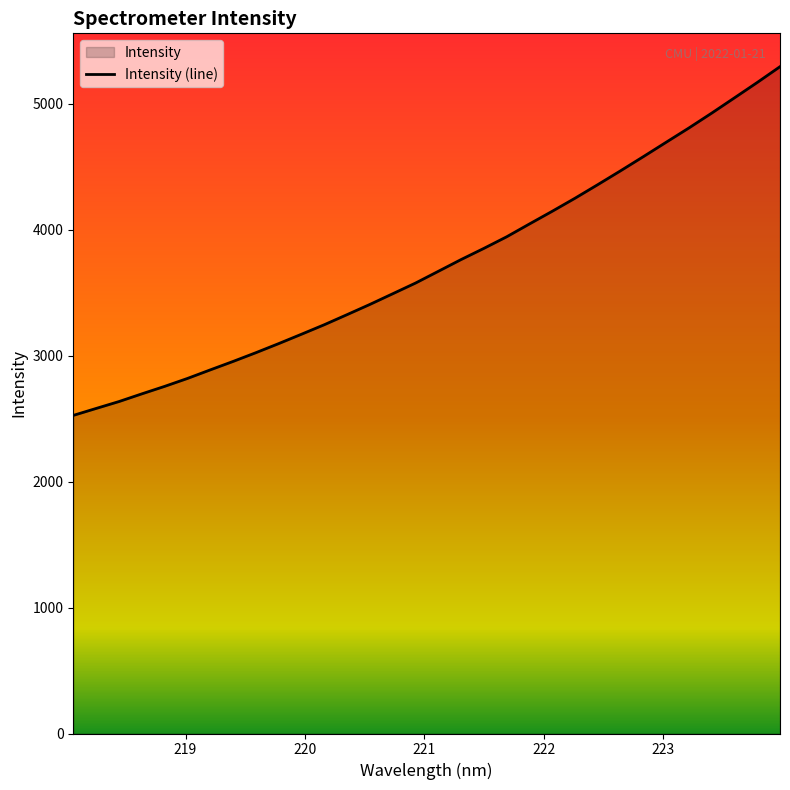

Reading left to right, transcribe all the data shown in this chart.

2525.4	2580.5	2635.2	2696.1	2755.6	2818.5	2886.6	2953.6	3023.1	3095.2	3169.7	3245.2	3325.3	3406.4	3491.0	3575.9	3669.1	3762.6	3851.3	3943.3	4045.2	4146.0	4249.5	4357.4	4467.4	4579.7	4693.8	4807.3	4925.1	5046.4	5168.4	5293.9